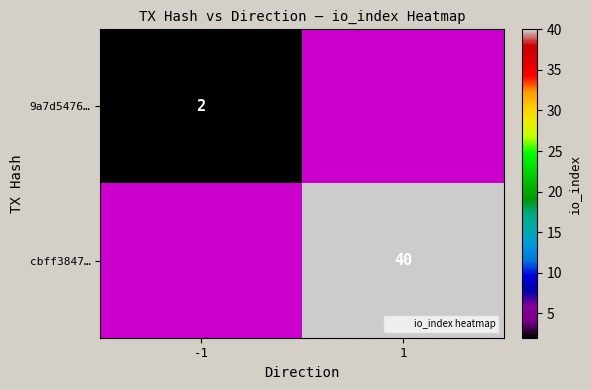

The value of cbff3847… at 1 is 40.0. True or false?

True